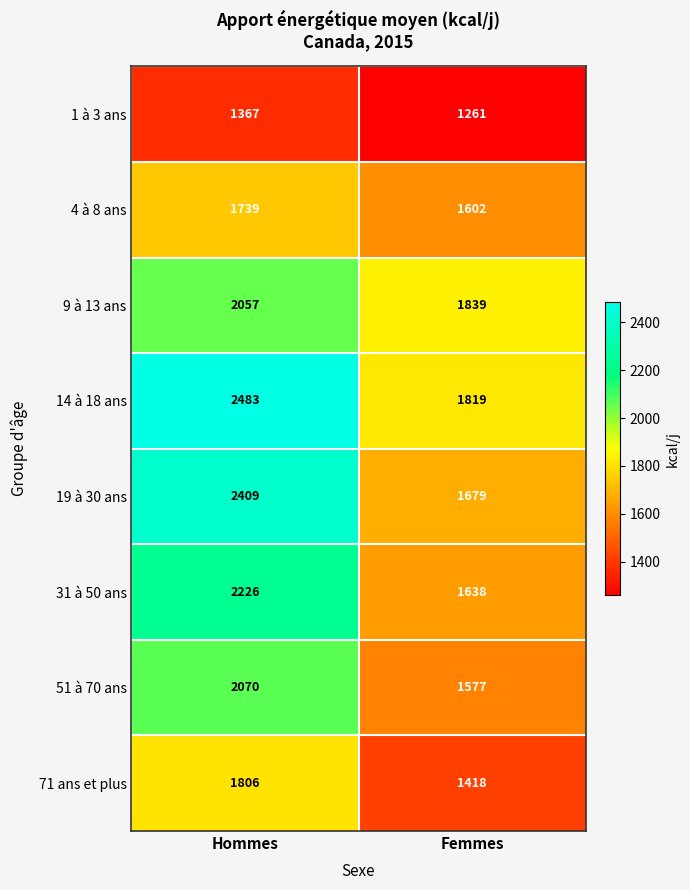

What is the maximum value shown in the chart?

2483